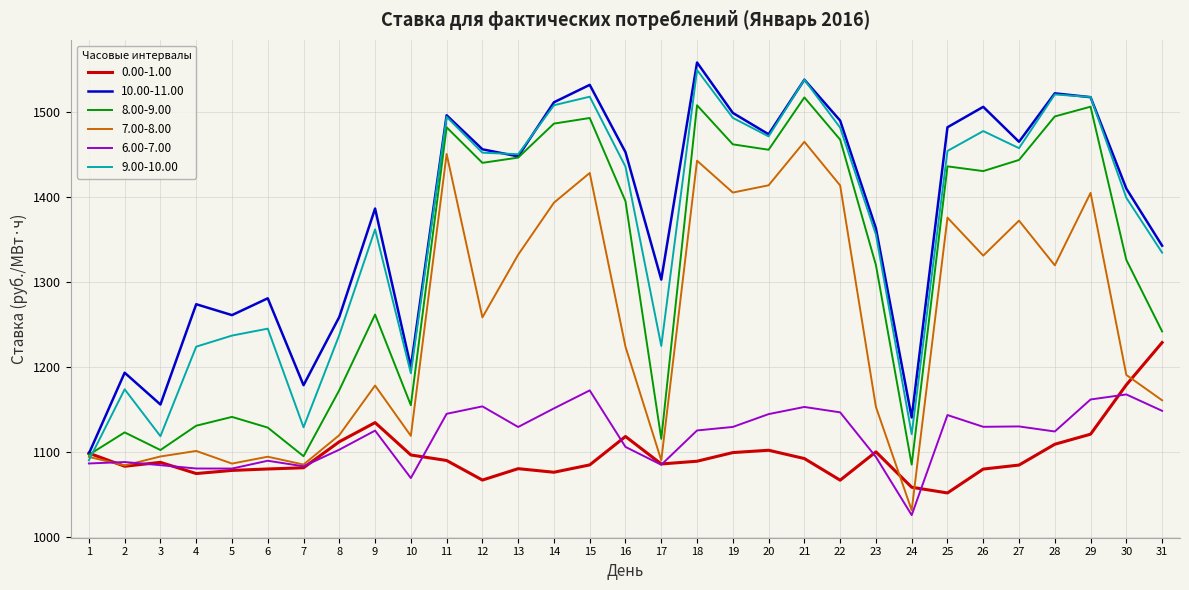

What is the maximum value for 8.00-9.00?

1517.5